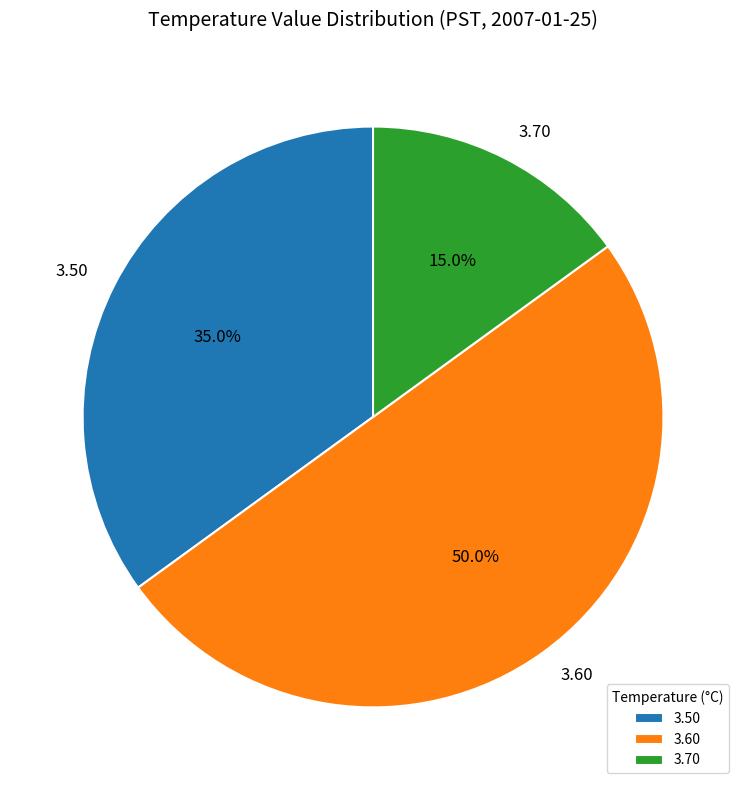

To the nearest percent, what is the average slice percentage?

33%